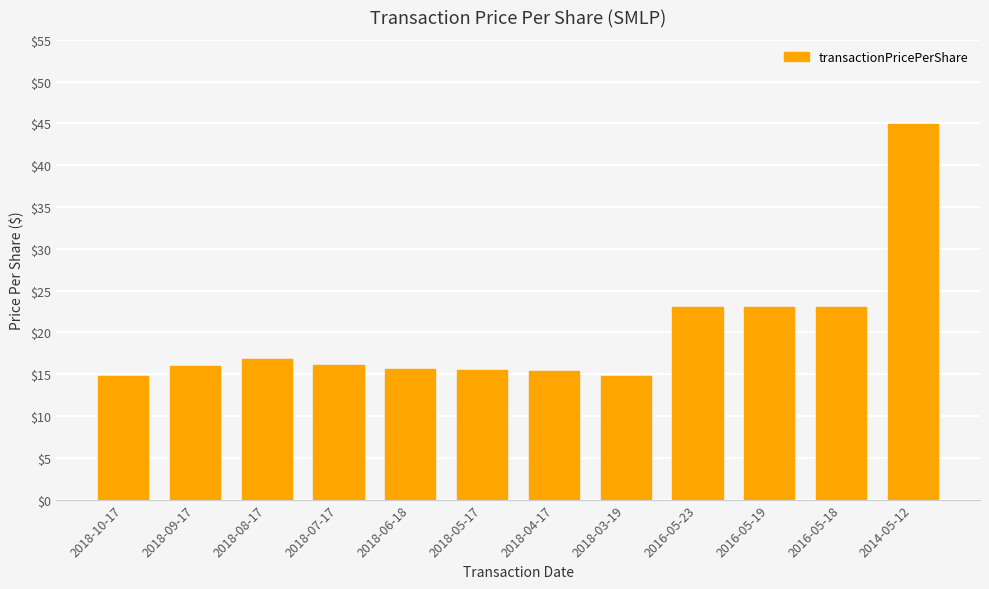

Is it true that the value at 2018-05-17 is 15.5?

True